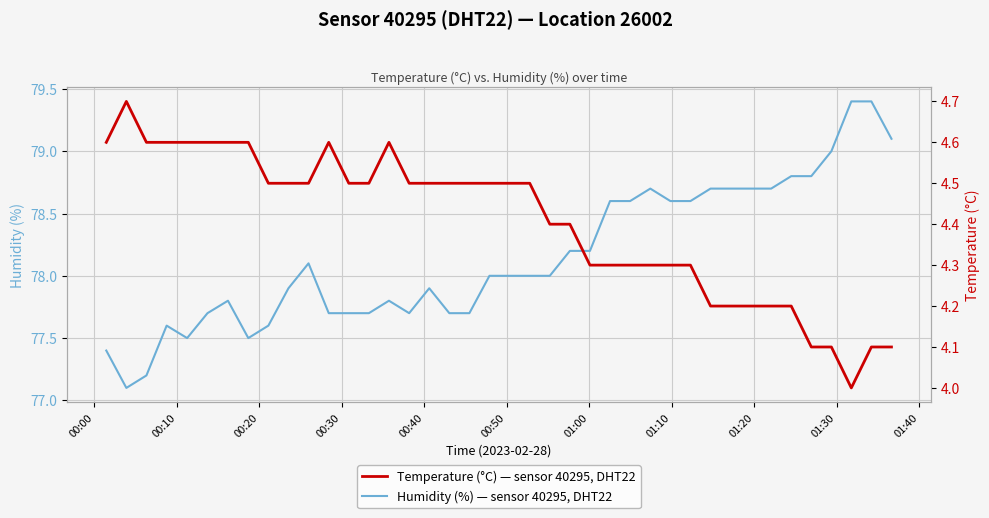

What is the lowest value of the Humidity (%) — sensor 40295, DHT22 series?

77.1